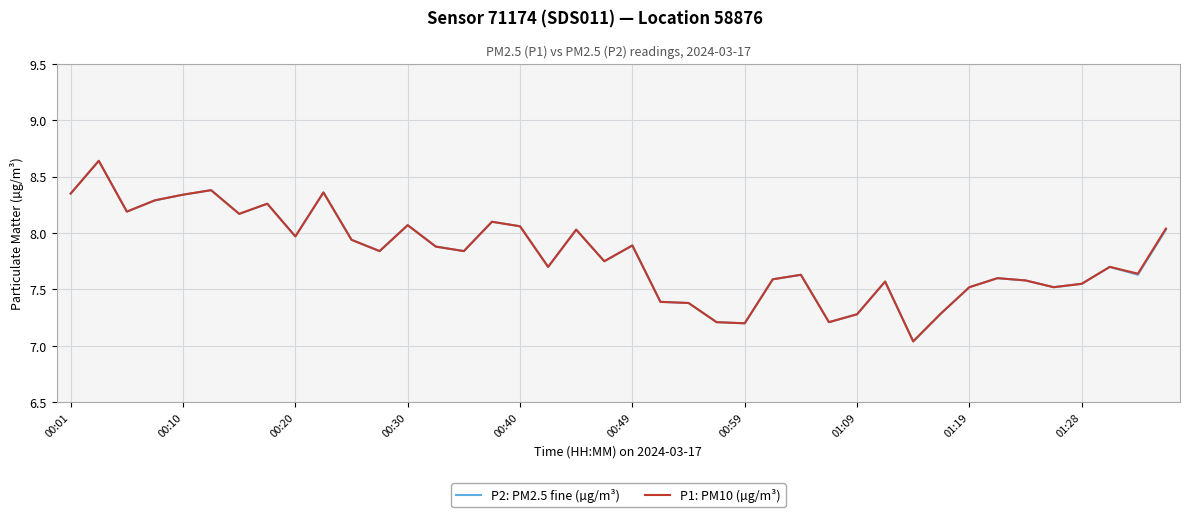

How many lines are shown in the chart?

2